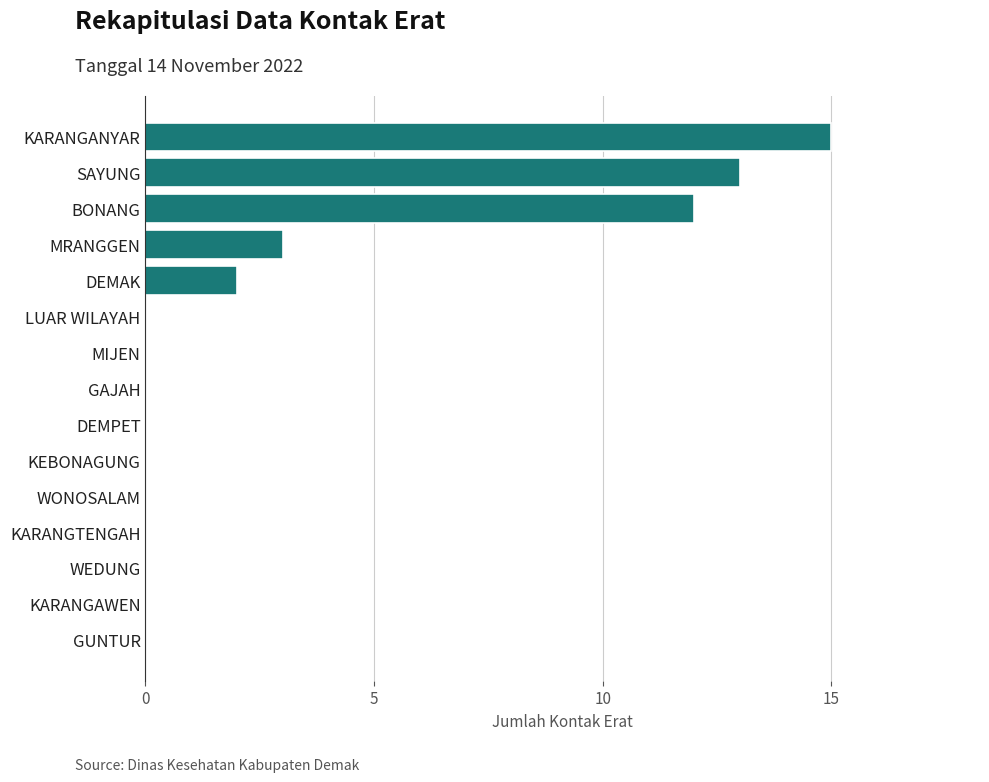

Count the number of data series in this chart.

1